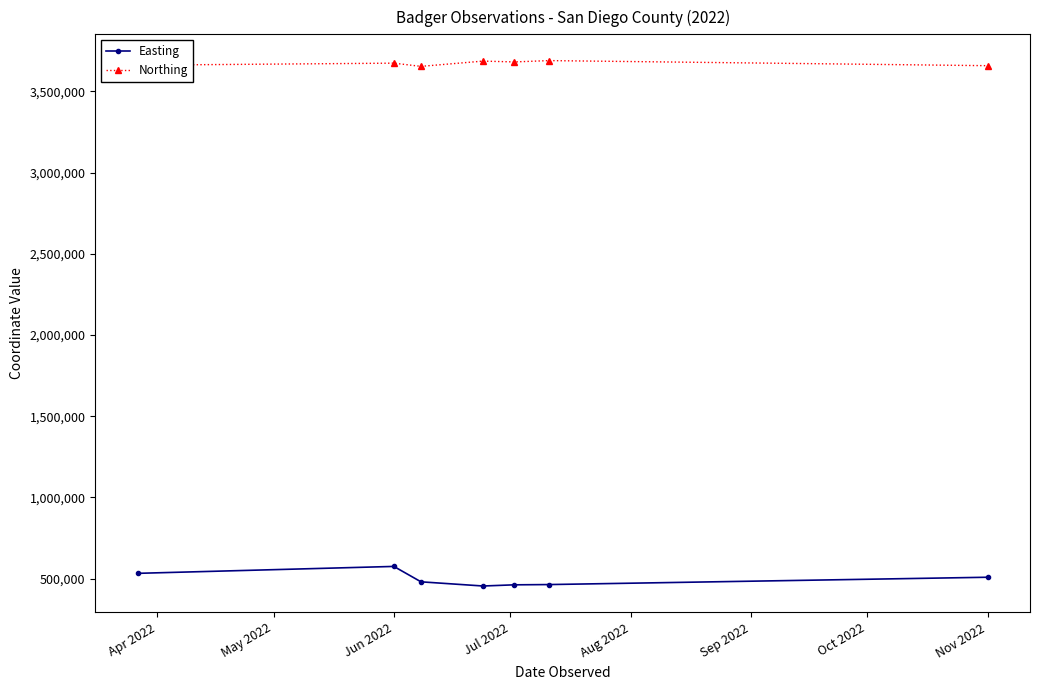

What is the sum of all Northing values?

25702729.1